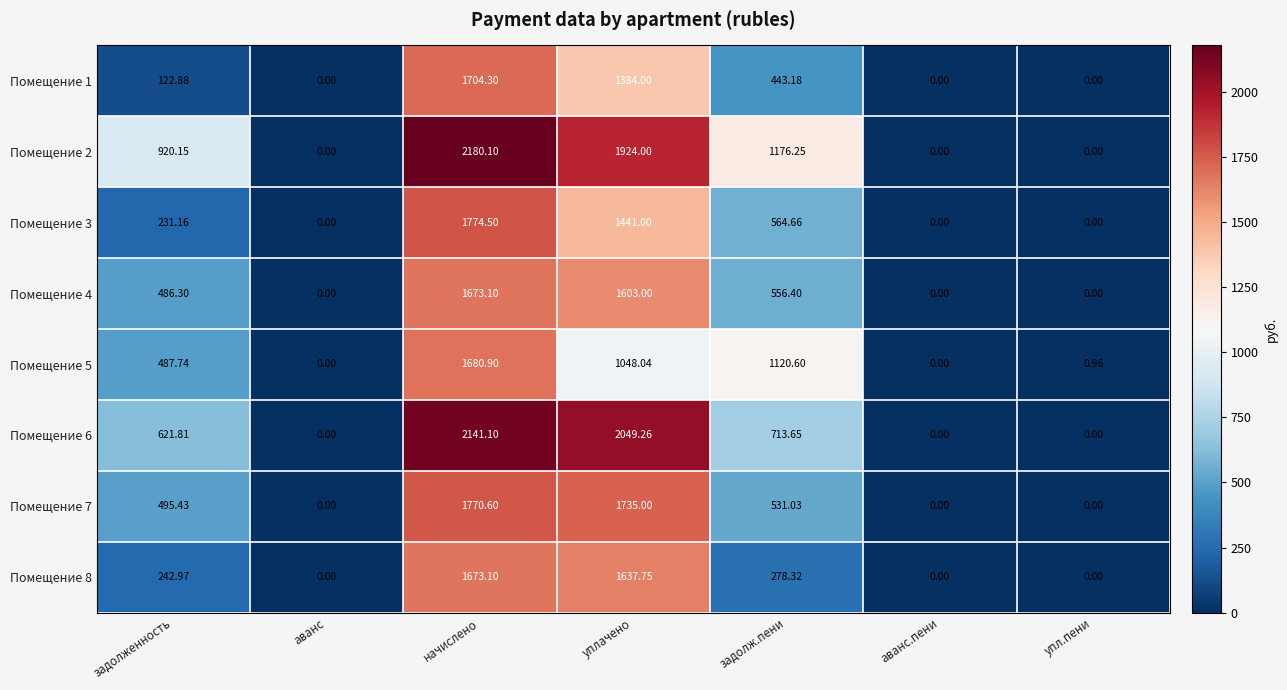

At which category does the chart reach its peak across all series?

начислено